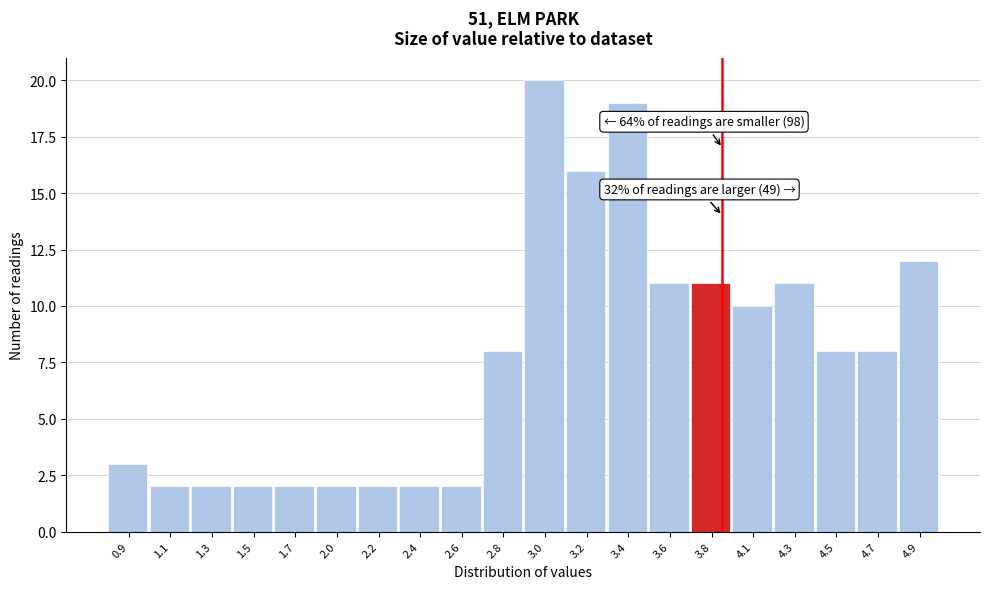

Over which range of the x-axis is the bar tallest?

2.90 to 3.11